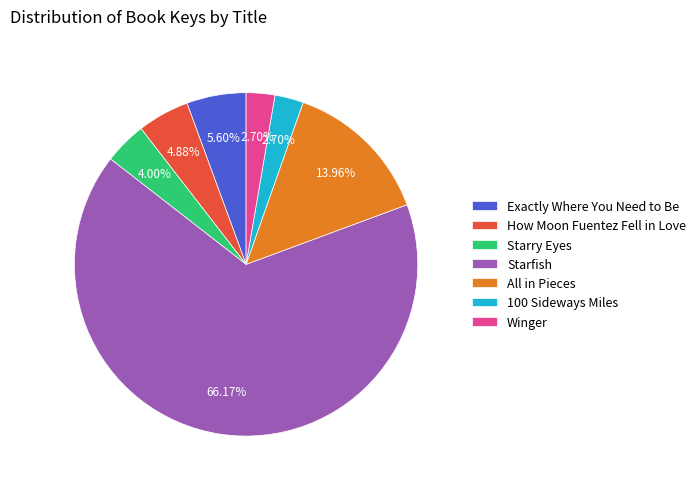

Does 100 Sideways Miles account for over 50% of the chart?

No